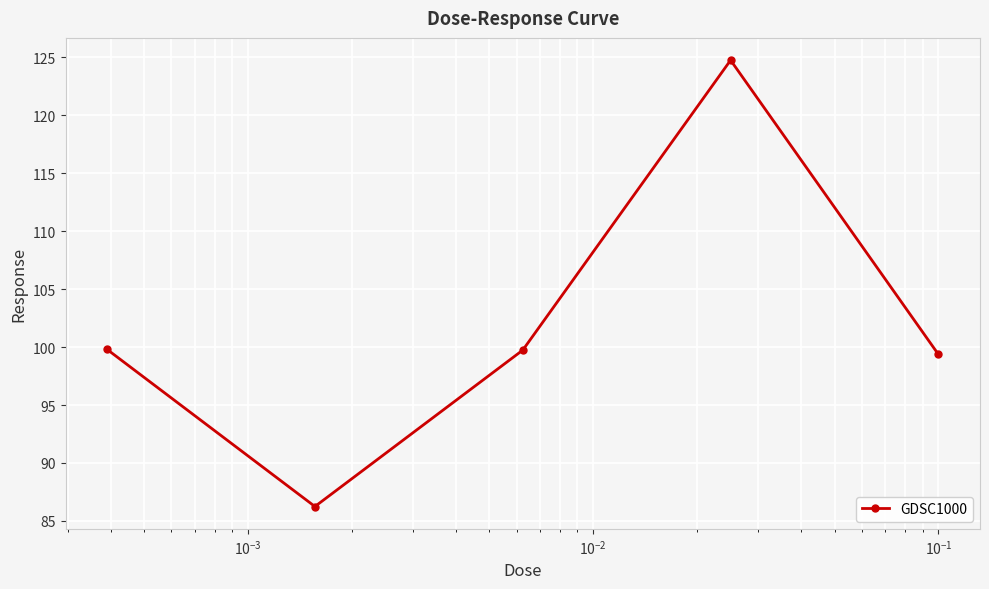

How many values exceed 99?

4